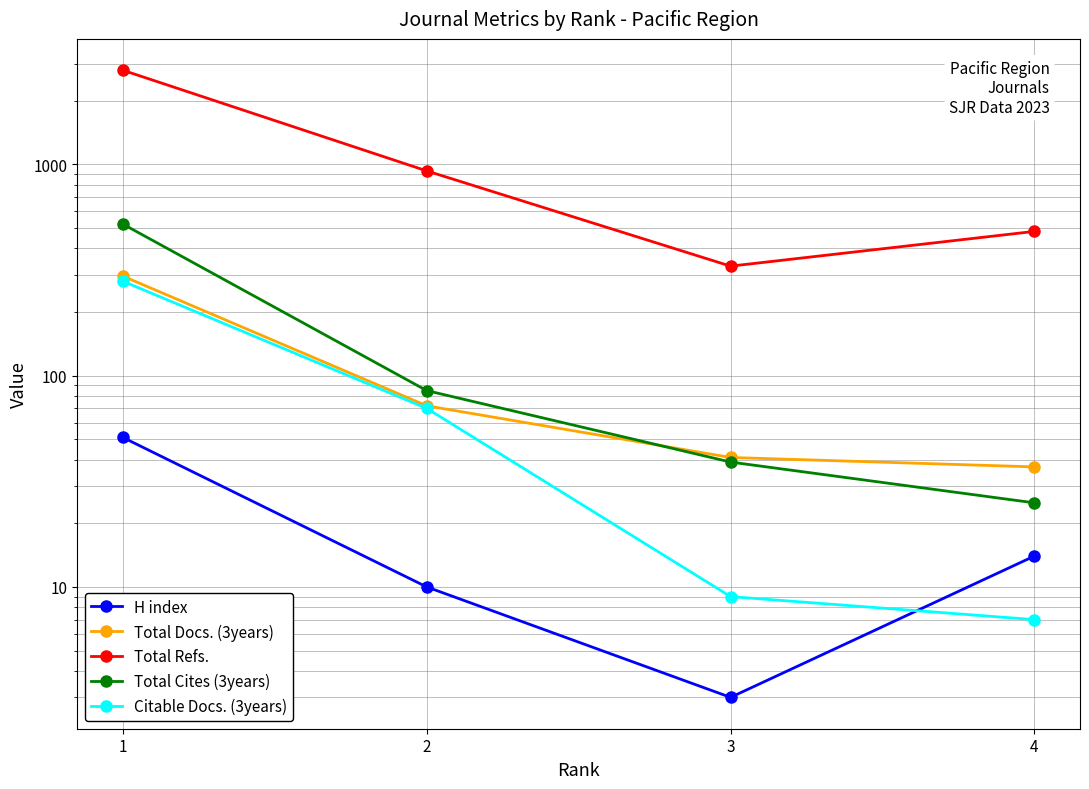

True or false: Total Refs. and Total Cites (3years) cross at least once.

False